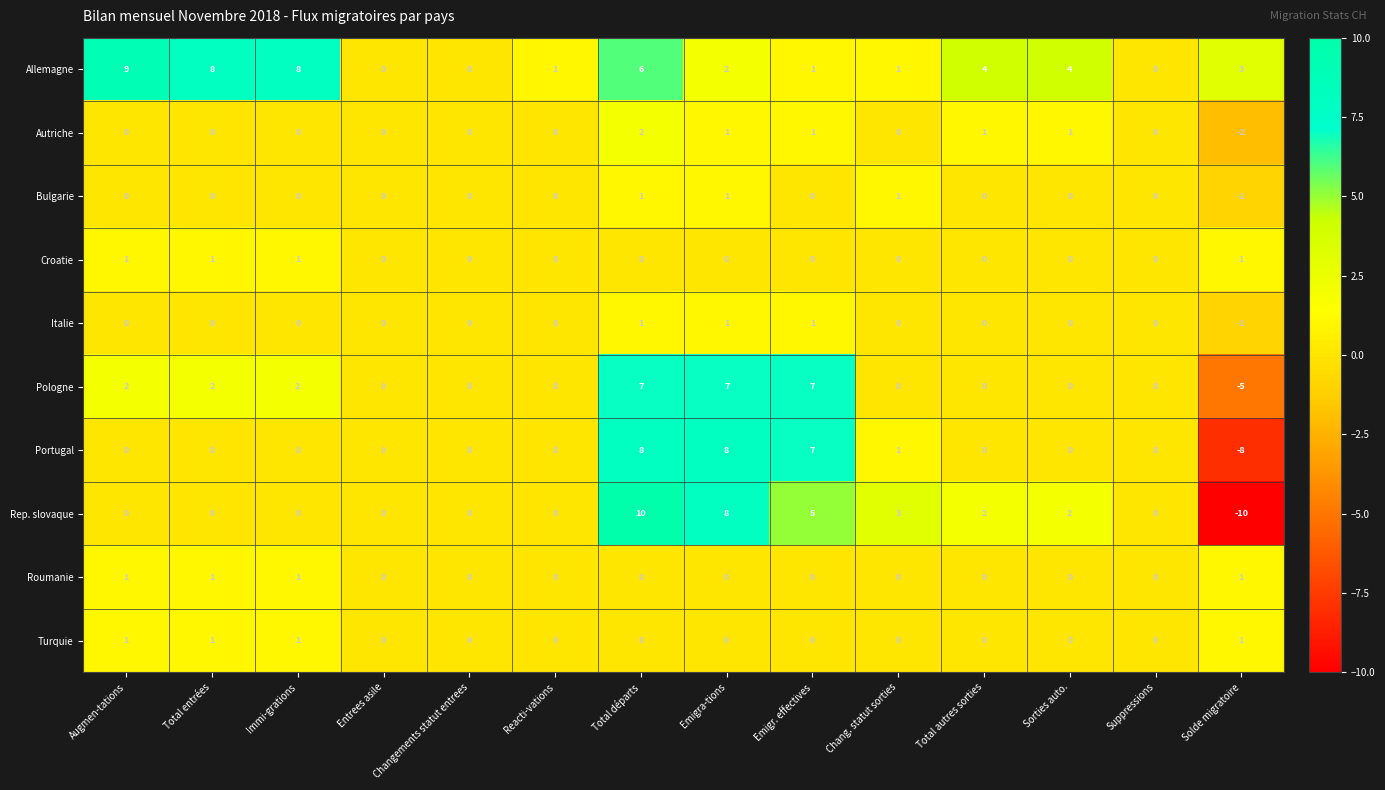

What is the maximum value for Portugal?

8